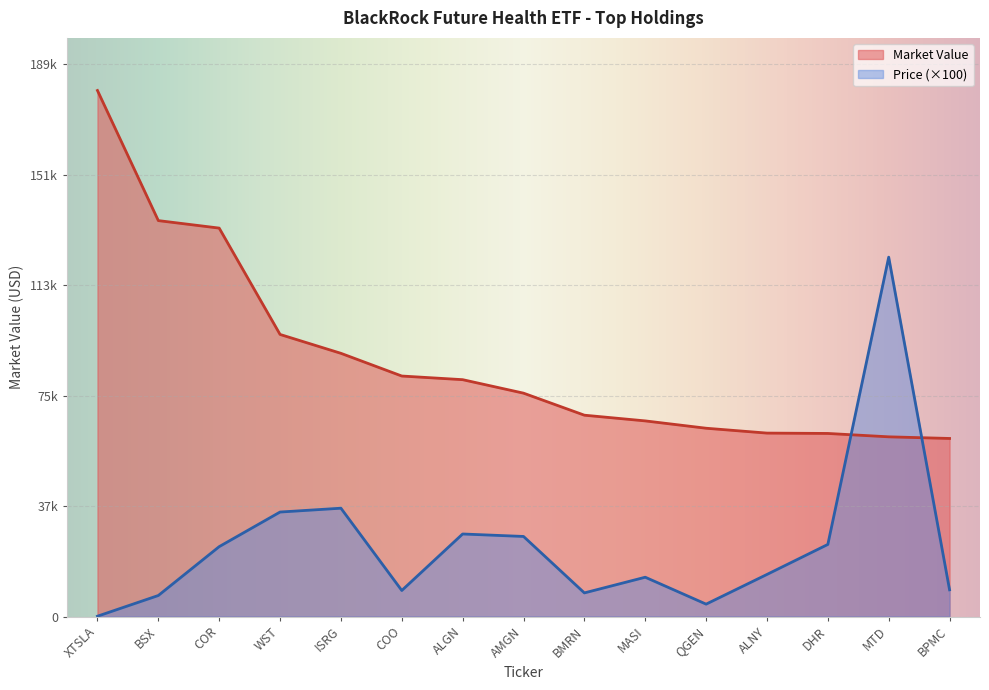

How many intersections are there between Market Value and Price?

2